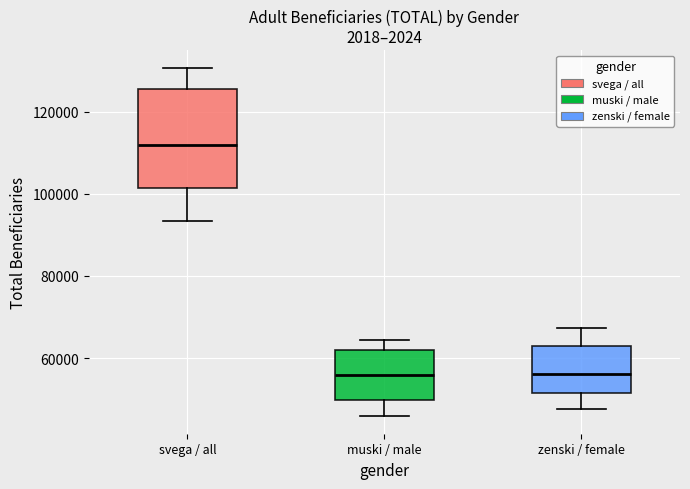

Where does the lower whisker of the box for muski / male end on the y-axis? The values are not printed on the chart, so give them approximately, as read against the axis.

46000